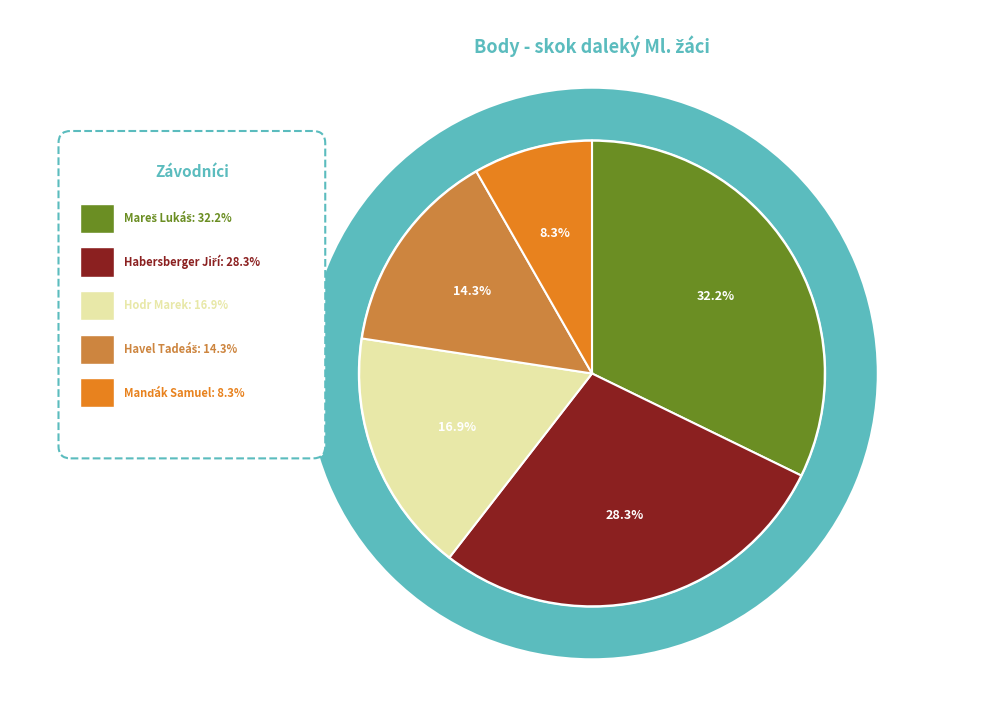

Rank the categories by value from highest to lowest.

Mareš Lukáš, Habersberger Jiří, Hodr Marek, Havel Tadeáš, Manďák Samuel